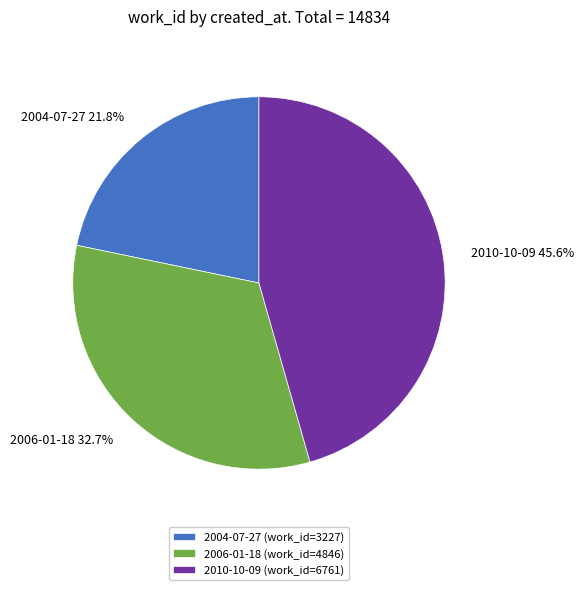

True or false: 2006-01-18 accounts for 33% of the total.

True